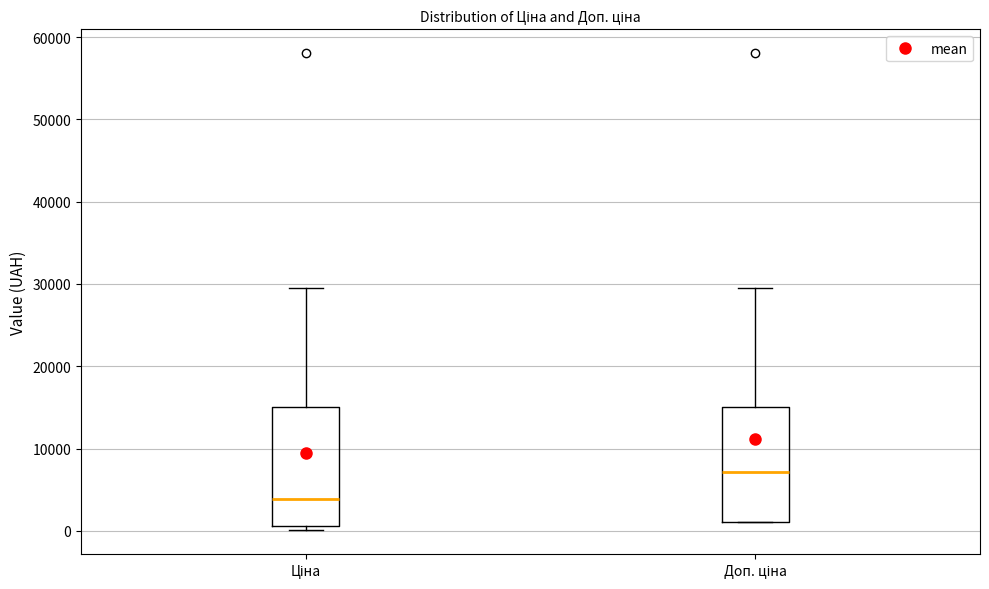

Reading left to right, transcribe this box plot: for each box, give where its median line is, the range the box spans, and where its two whiskers end, as read against the y-axis. The values are not printed on the chart, so give them approximately, as read against the axis.

Ціна: median 4000, box 1000 to 15000, whiskers 0 to 30000
Доп. ціна: median 7000, box 1000 to 15000, whiskers 1000 to 30000